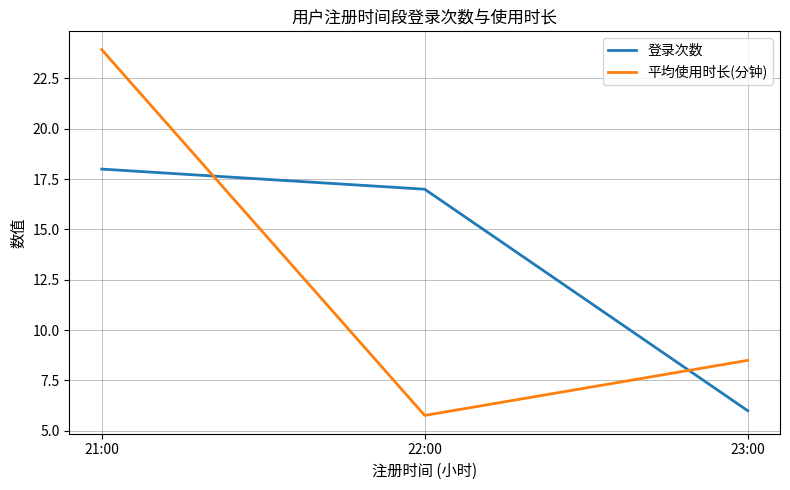

Which series has the largest total across all categories?

登录次数